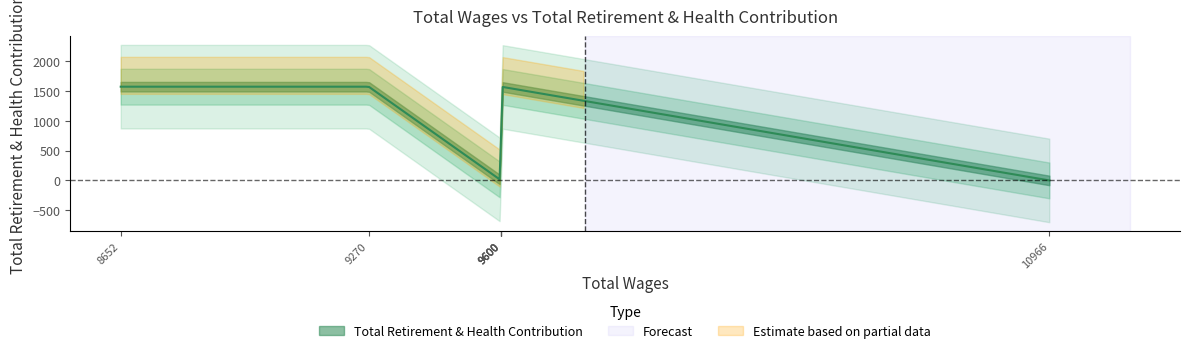

True or false: the data shows -918 at 10966.0.

False